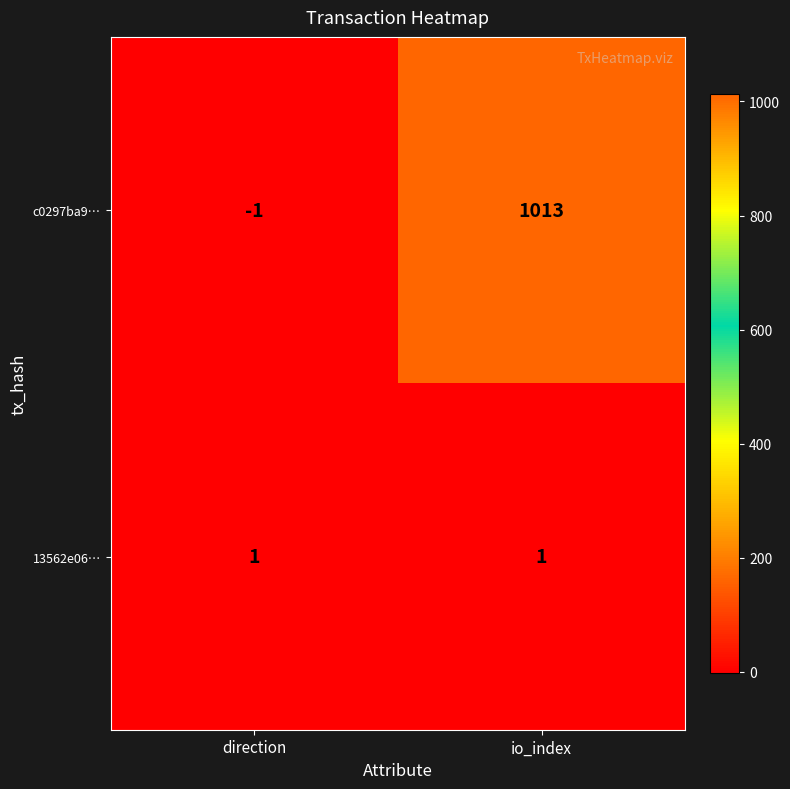

The value of 13562e06… at direction is 1. True or false?

True